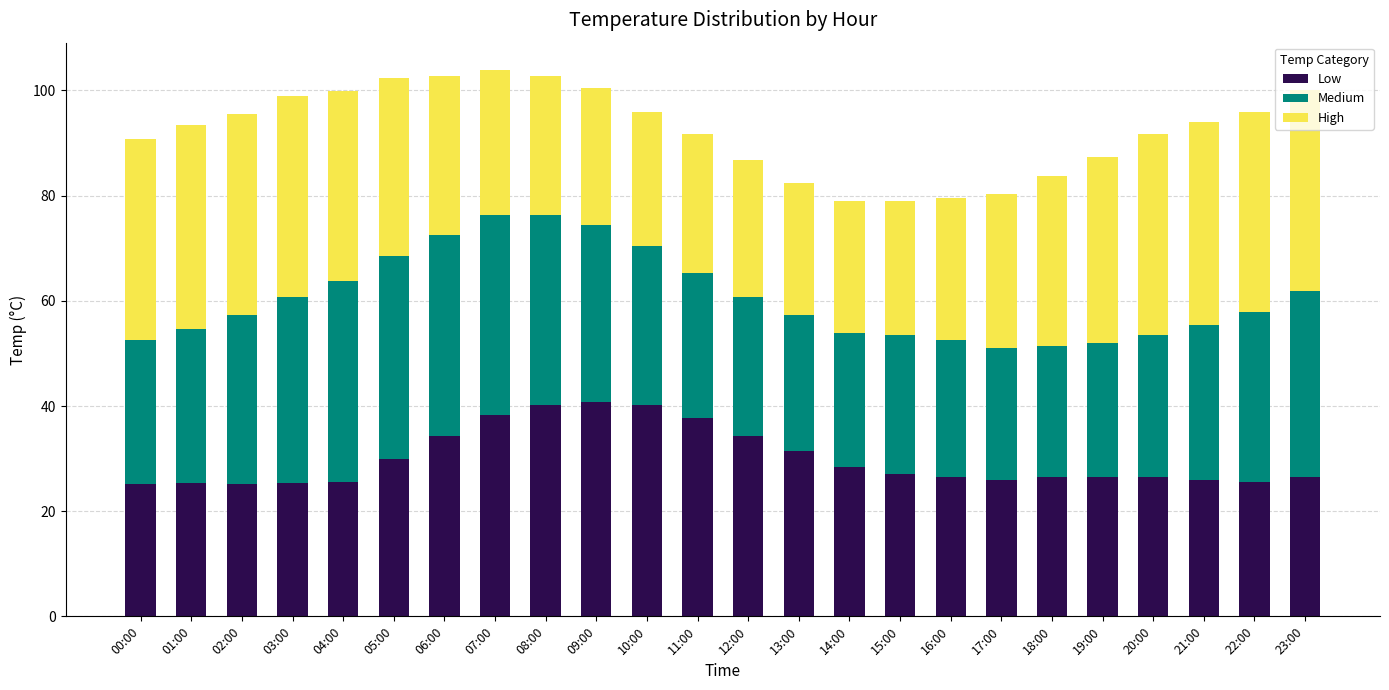

What is the total value across all series at 01:00?

93.4